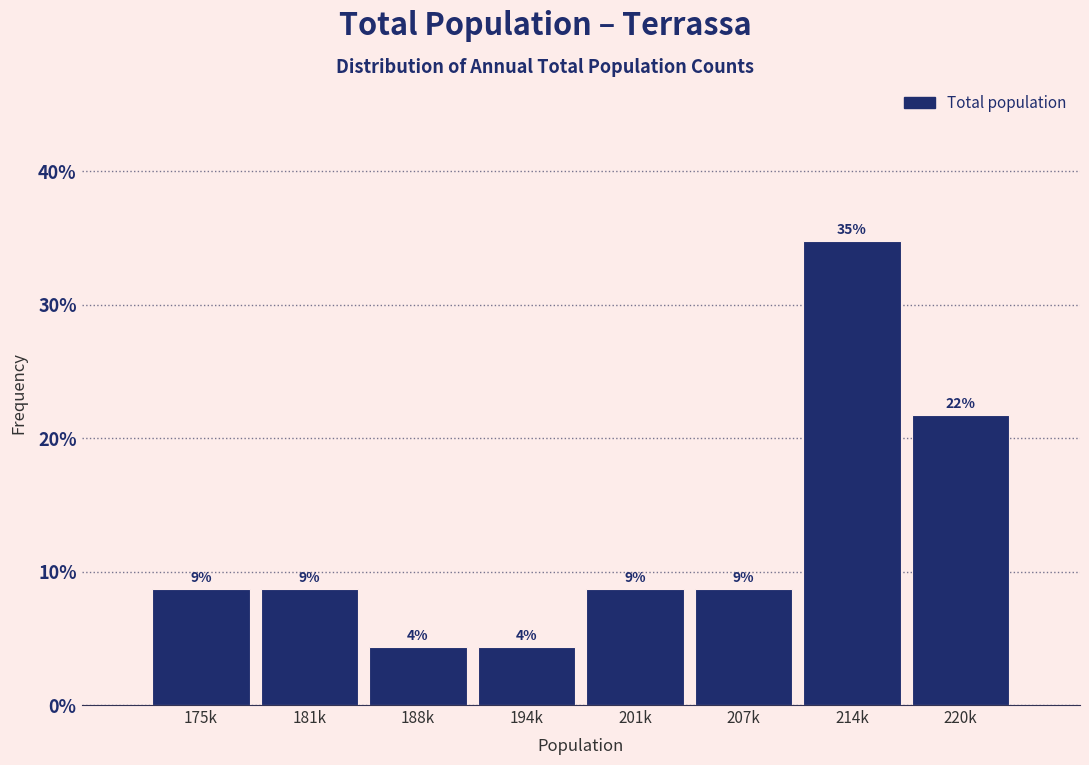

How many bars are there in total?

8